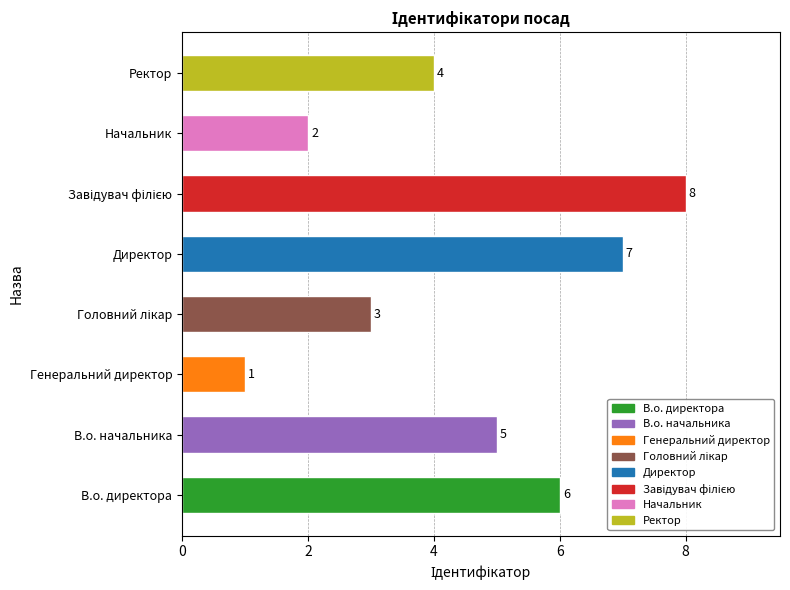

What is the sum of the values at Ректор and В.о. начальника?

9